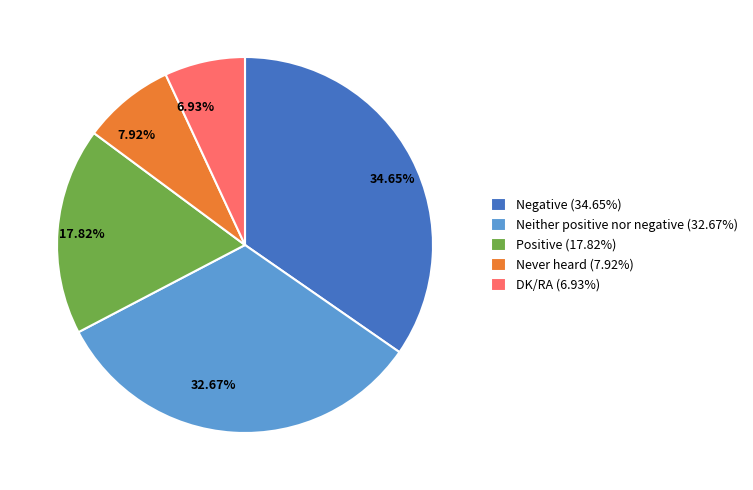

What is the ratio of the value at DK/RA to the value at Negative?

0.2